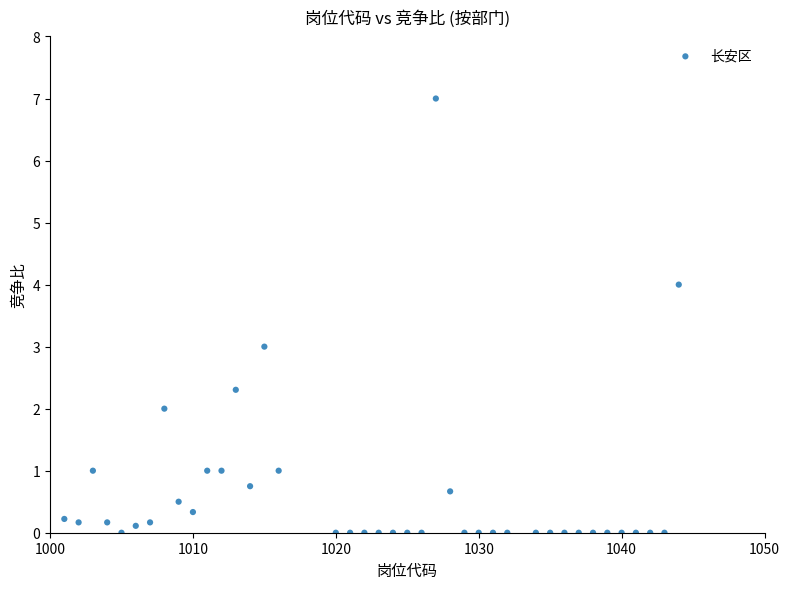

What is the range of X values (max minus min)?

43.0